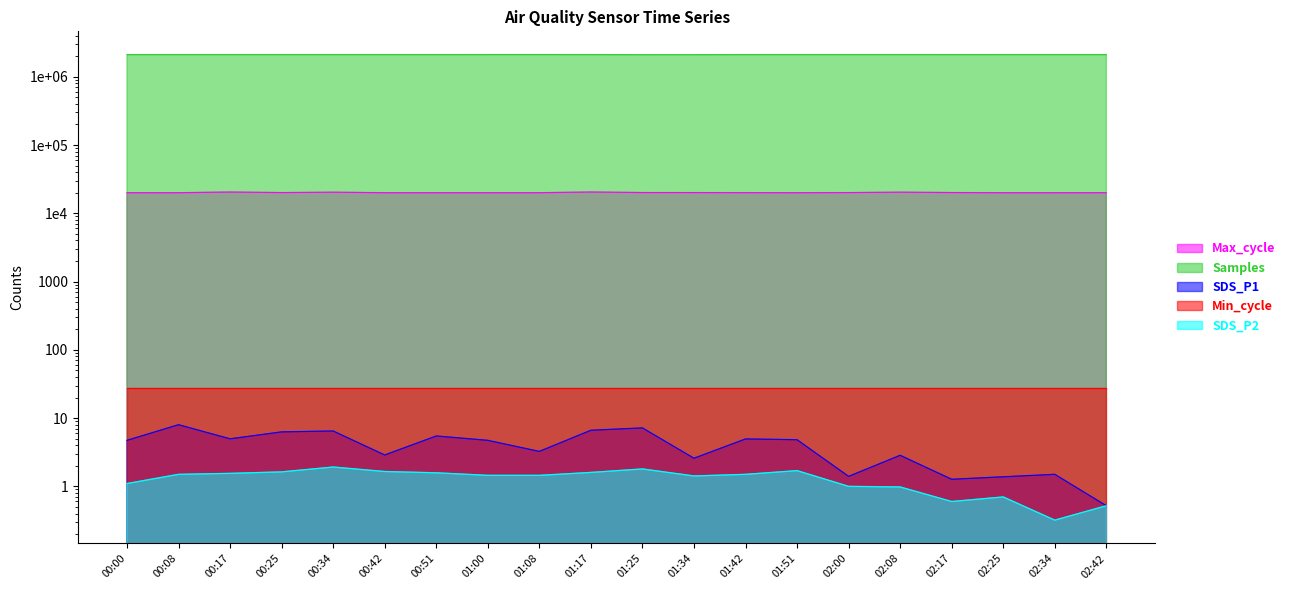

At which category does the chart reach its minimum across all series?

02:34